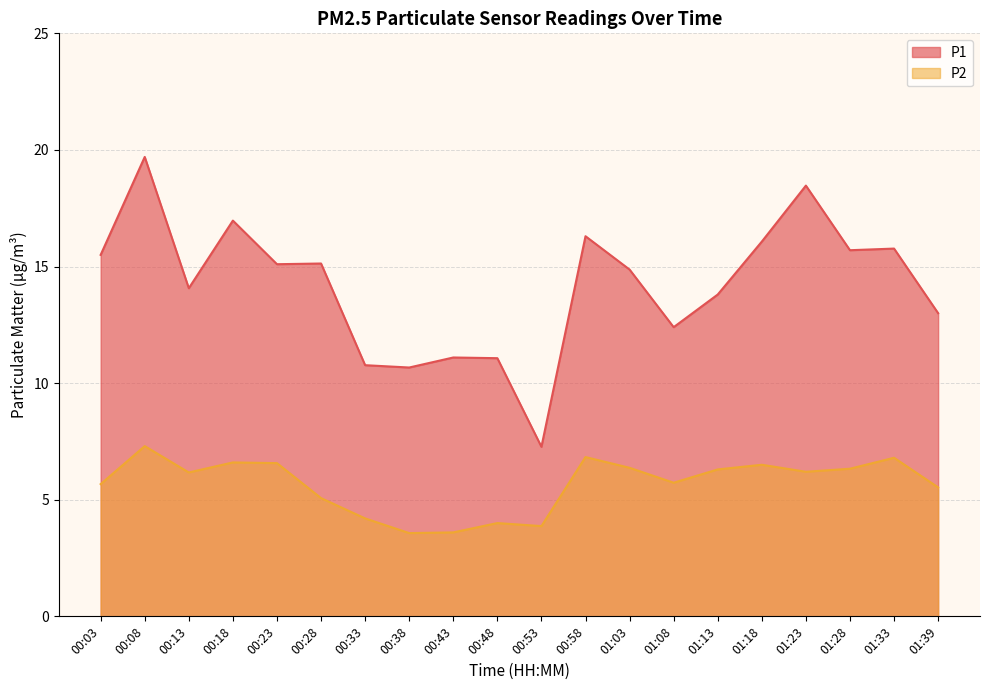

True or false: P1 and P2 intersect in this chart.

False